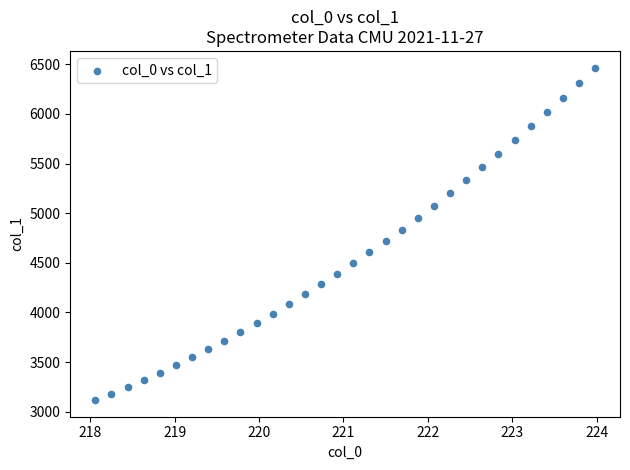

What is the range of Y values (max minus min)?

3350.6